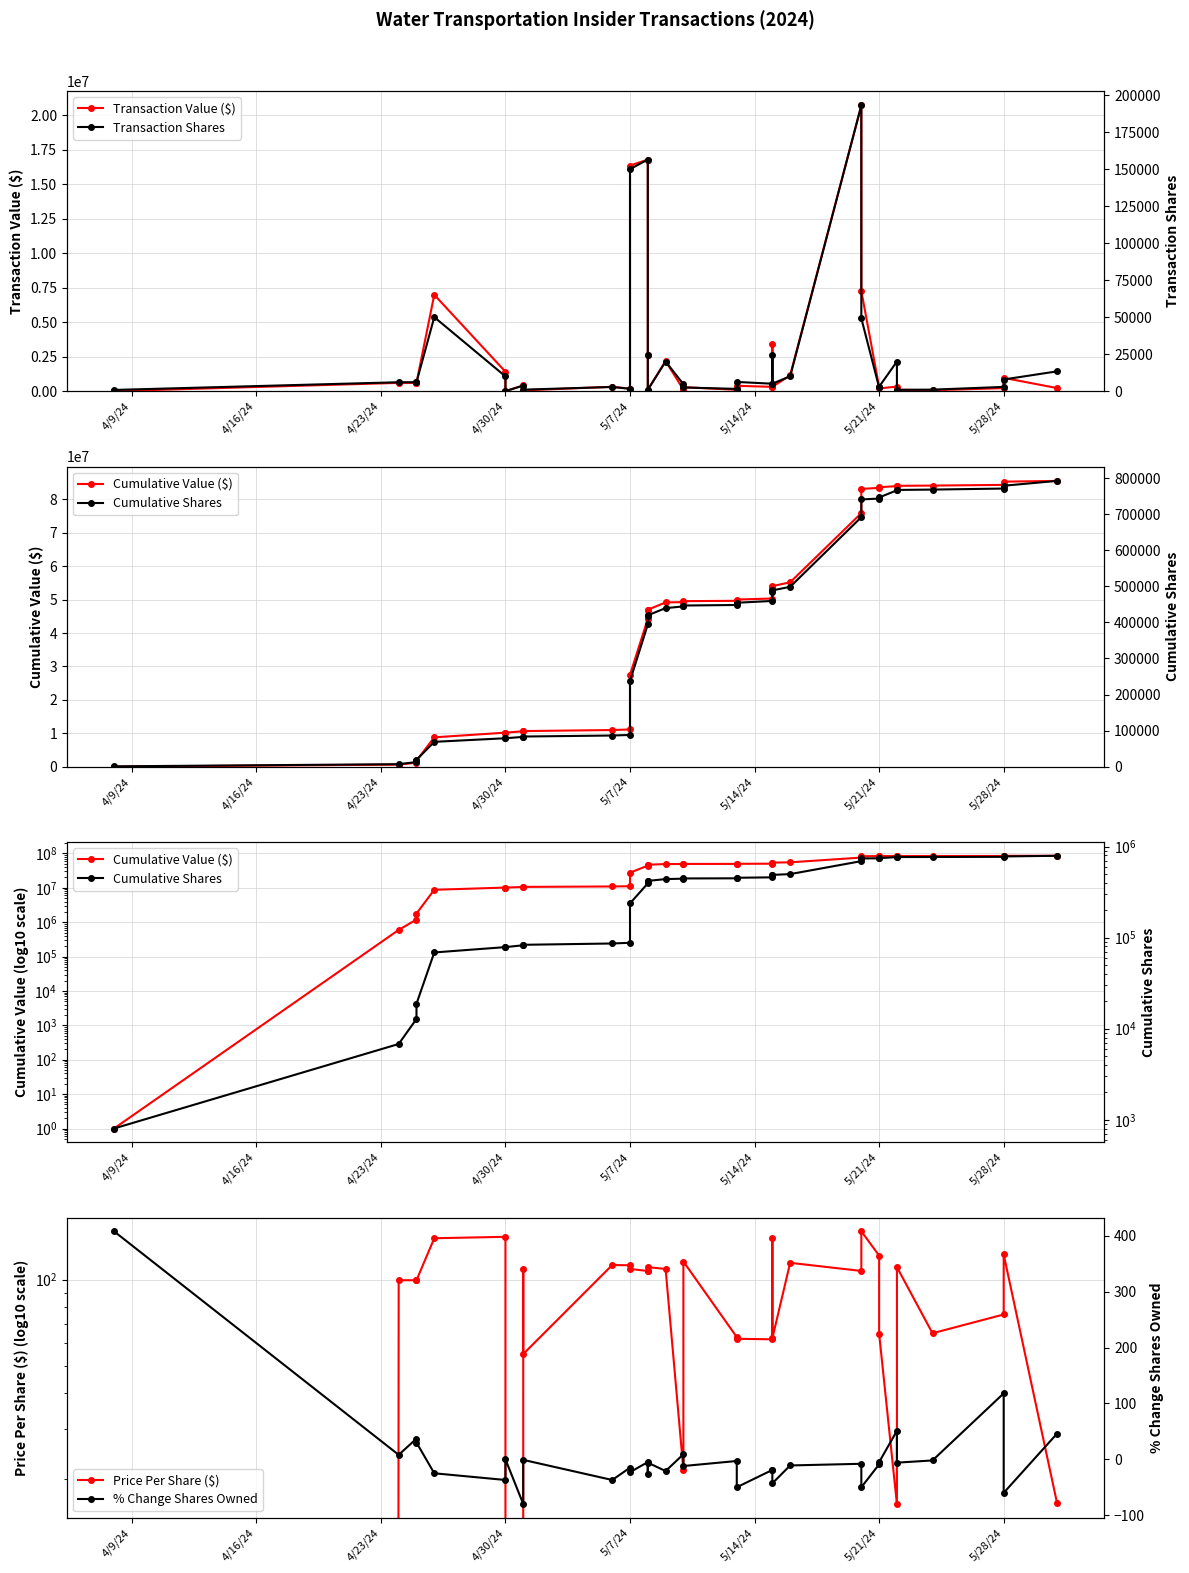

Is it true that % Change Shares Owned equals -7.9 at 14?

False